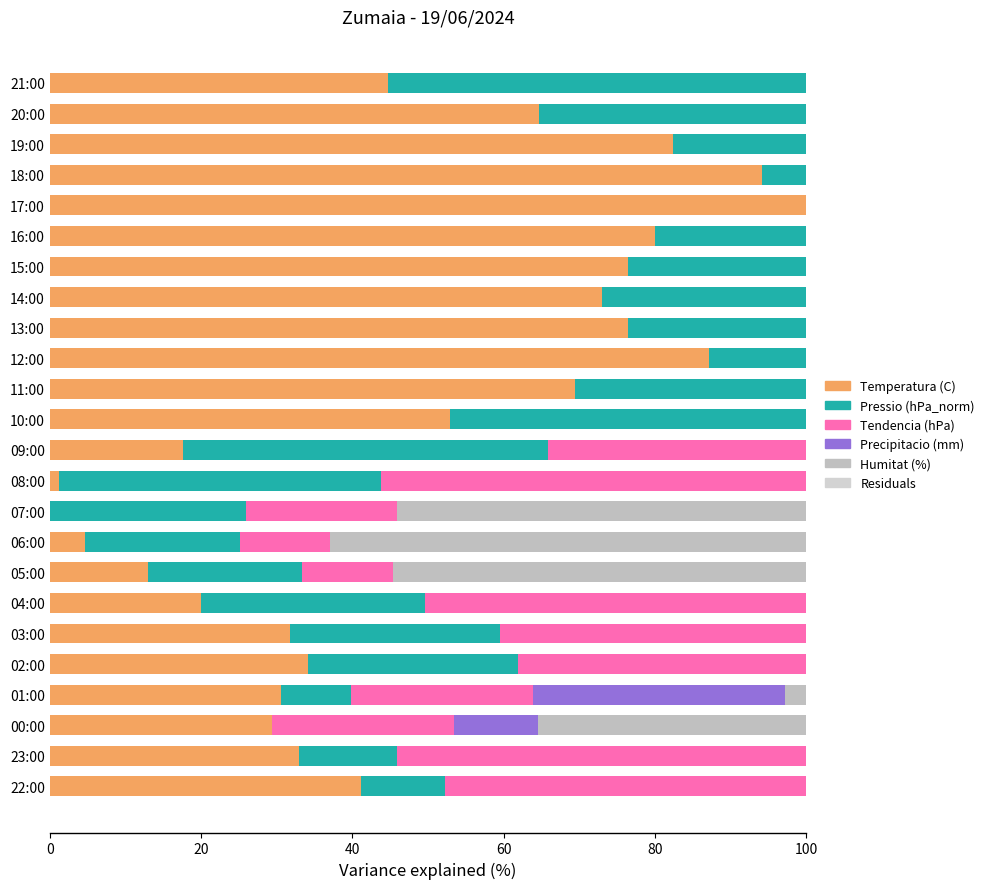

Which category has the lowest value across all series?

02:00